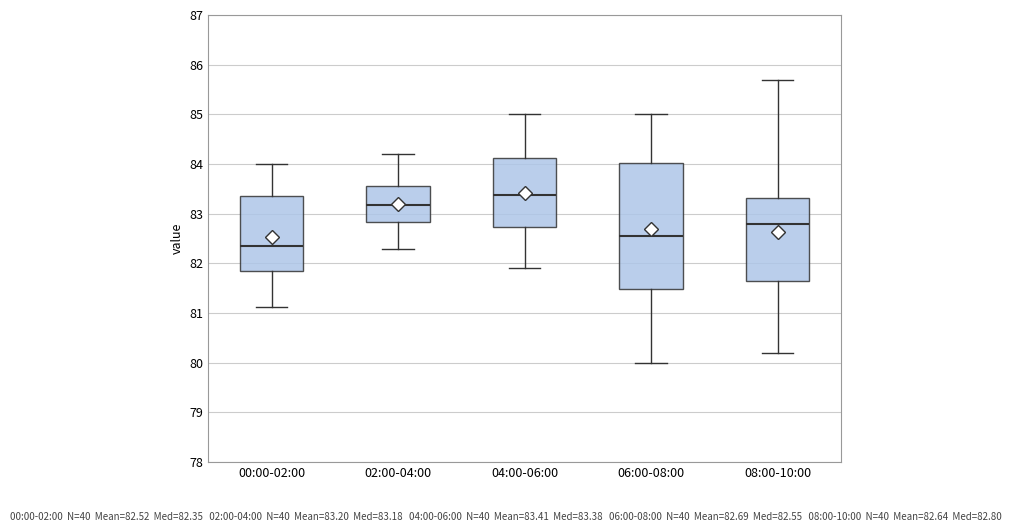

Which box is the tallest, from its lower edge to its upper edge?

06:00-08:00